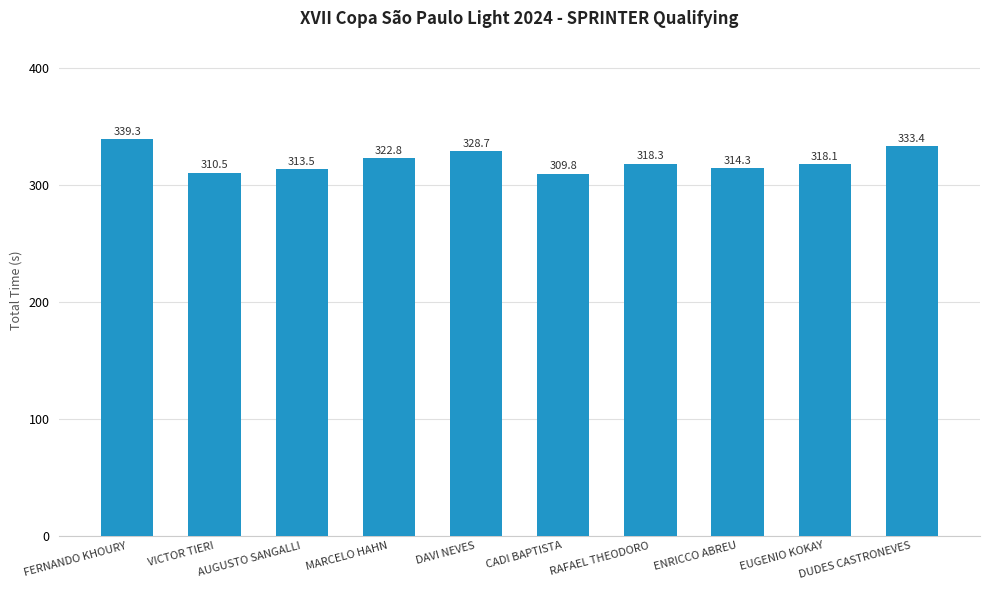

Rank the categories by value from lowest to highest.

CADI BAPTISTA, VICTOR TIERI, AUGUSTO SANGALLI, ENRICCO ABREU, EUGENIO KOKAY, RAFAEL THEODORO, MARCELO HAHN, DAVI NEVES, DUDES CASTRONEVES, FERNANDO KHOURY